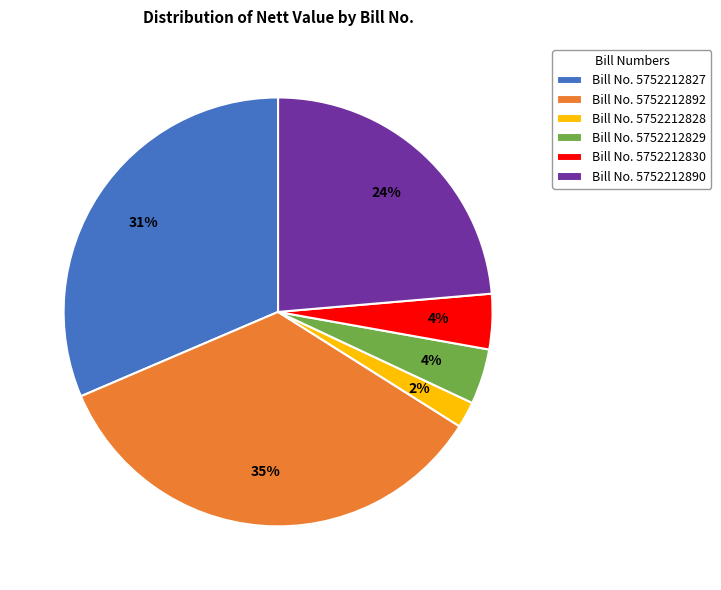

Do Bill No. 5752212892 and Bill No. 5752212890 together represent more than half of the pie?

Yes